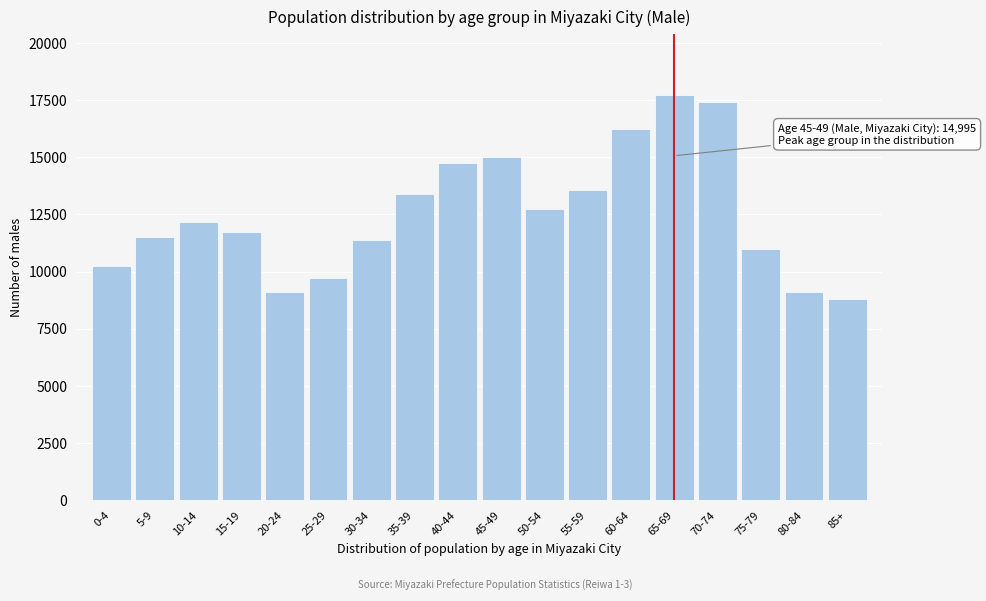

What is the difference between the maximum and minimum values?

8941